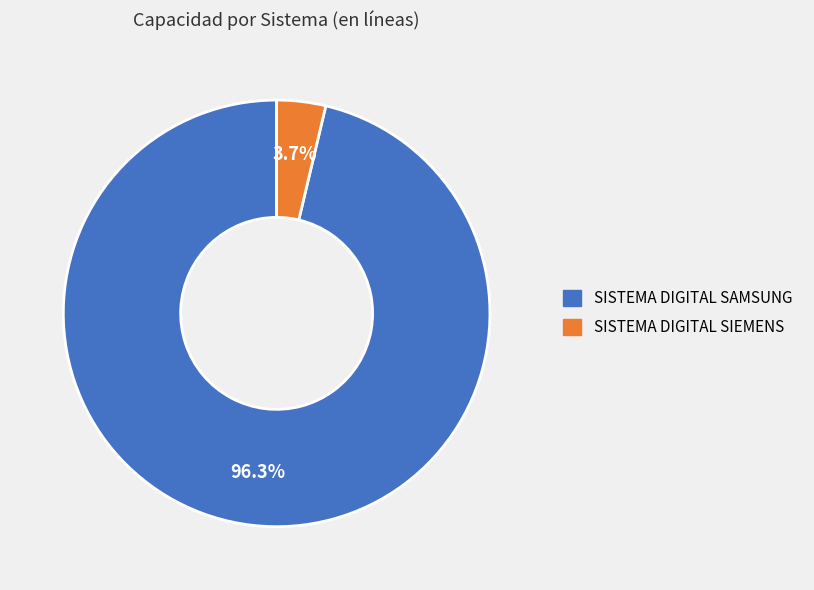

How much of the chart is everything except SISTEMA DIGITAL SIEMENS?

96.3%